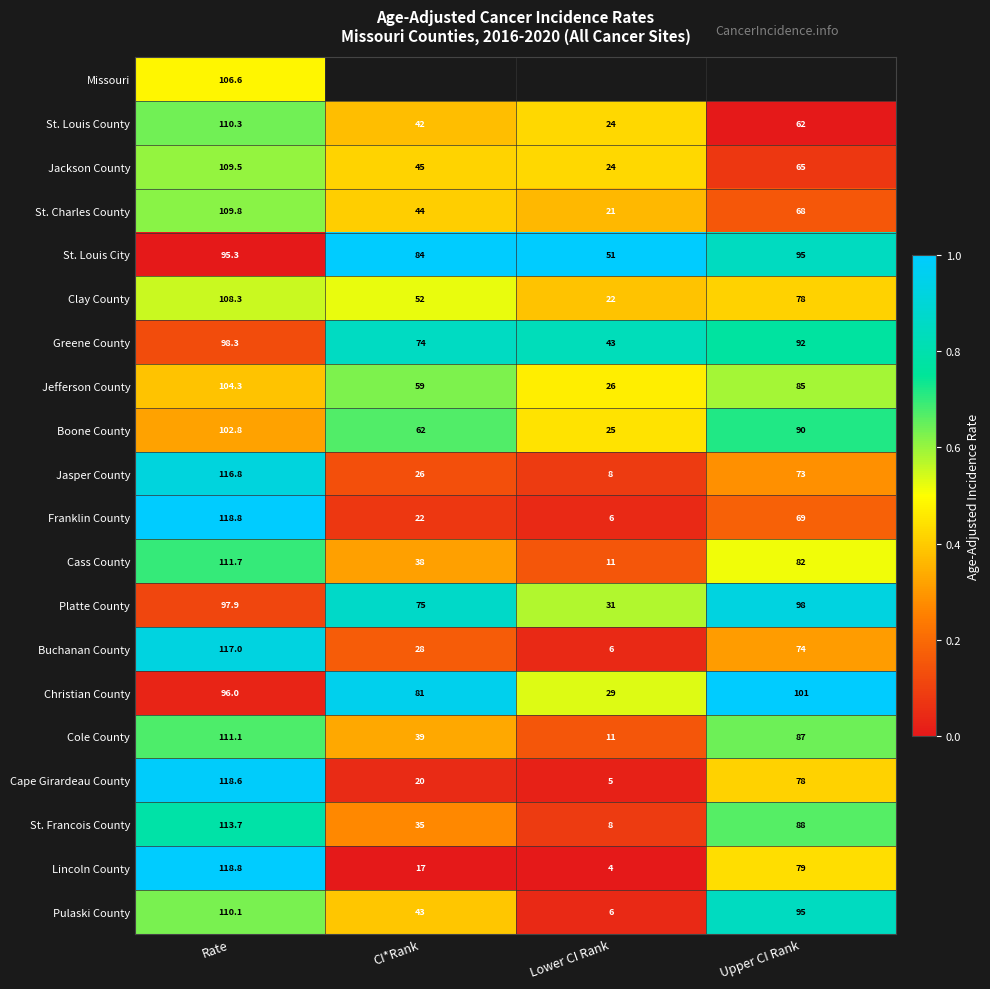

Count the number of data series in this chart.

20